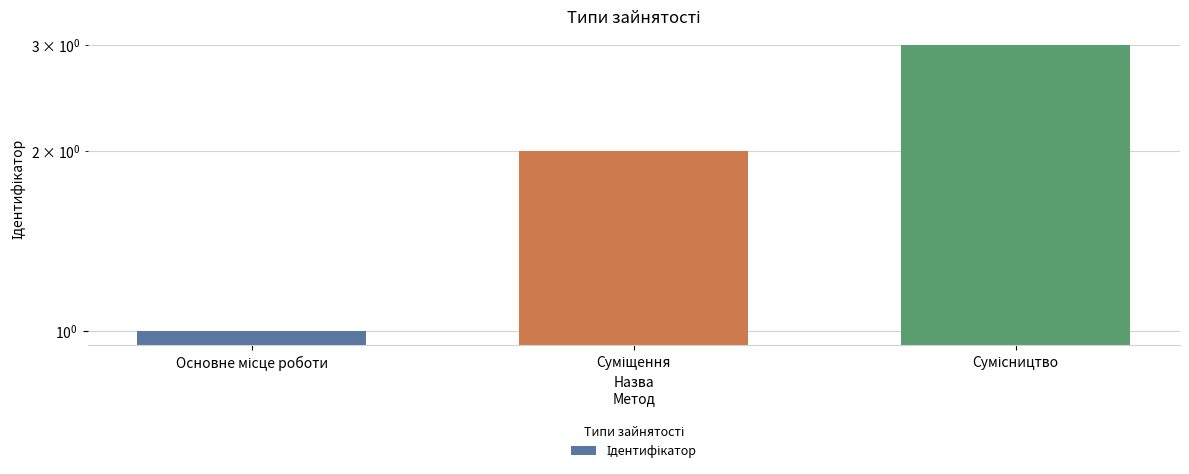

At which label is the value closest to 2?

Суміщення